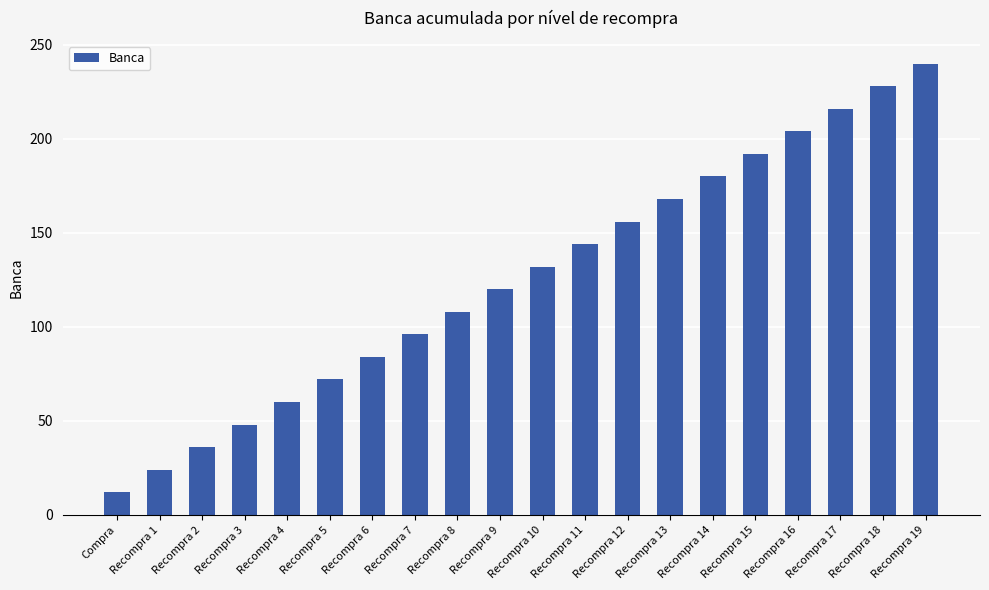

Reading right to left, list all the values displayed in this chart.

Recompra 19=240	Recompra 18=228	Recompra 17=216	Recompra 16=204	Recompra 15=192	Recompra 14=180	Recompra 13=168	Recompra 12=156	Recompra 11=144	Recompra 10=132	Recompra 9=120	Recompra 8=108	Recompra 7=96	Recompra 6=84	Recompra 5=72	Recompra 4=60	Recompra 3=48	Recompra 2=36	Recompra 1=24	Compra=12